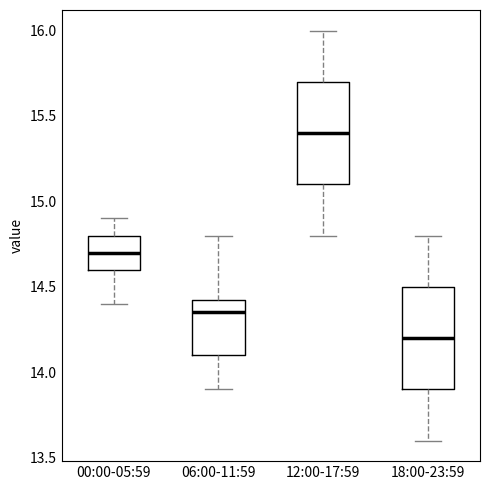

Reading left to right, read every box against the y-axis: the position of its median line, the range the box covers, and the ends of its whiskers. The values are not printed on the chart, so give them approximately, as read against the axis.

00:00-05:59: median 14.70, box 14.60 to 14.80, whiskers 14.40 to 14.90
06:00-11:59: median 14.35, box 14.10 to 14.45, whiskers 13.90 to 14.80
12:00-17:59: median 15.40, box 15.10 to 15.70, whiskers 14.80 to 16.00
18:00-23:59: median 14.20, box 13.90 to 14.50, whiskers 13.60 to 14.80